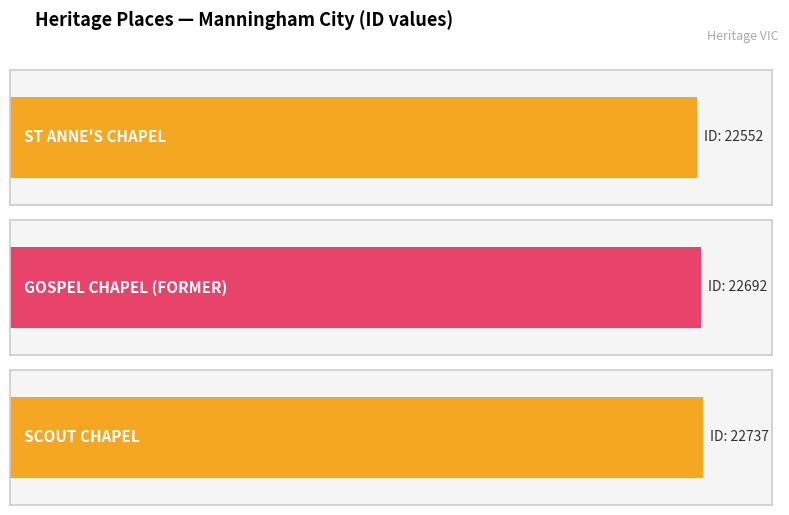

How many values are below 22692?

1